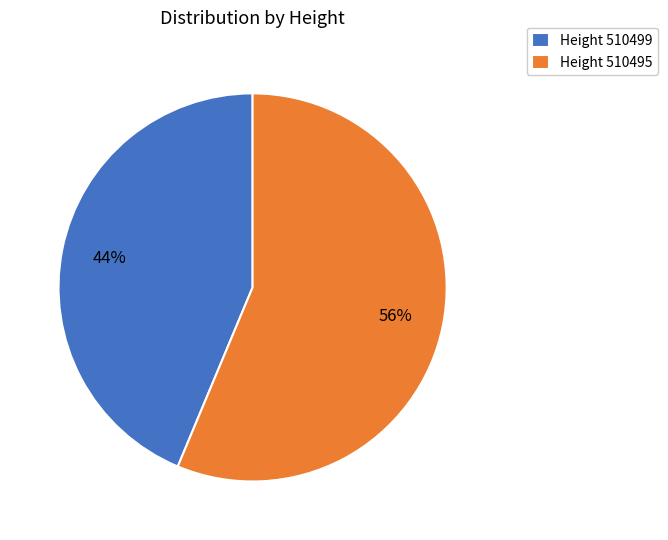

To the nearest percent, what is the average slice percentage?

50%